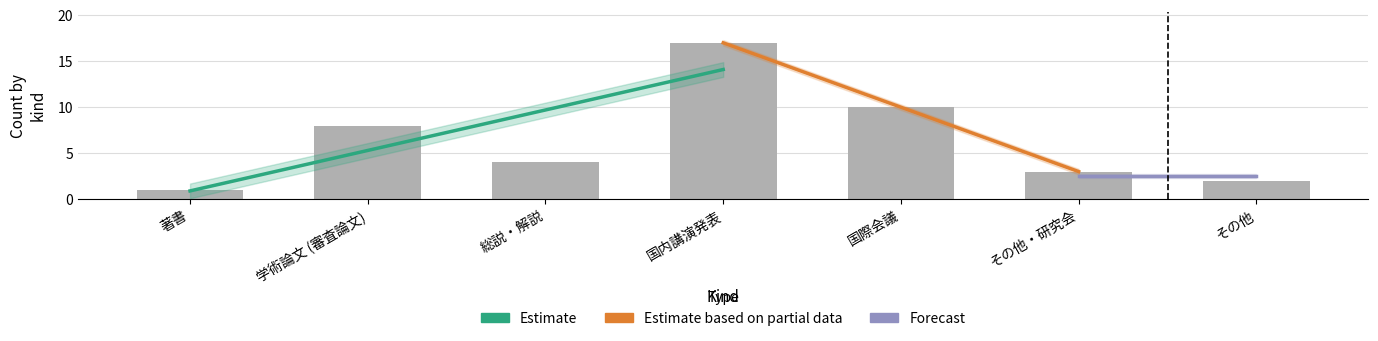

Rank the categories by value from lowest to highest.

著書, その他, その他・研究会, 総説・解説, 学術論文 (審査論文), 国際会議, 国内講演発表